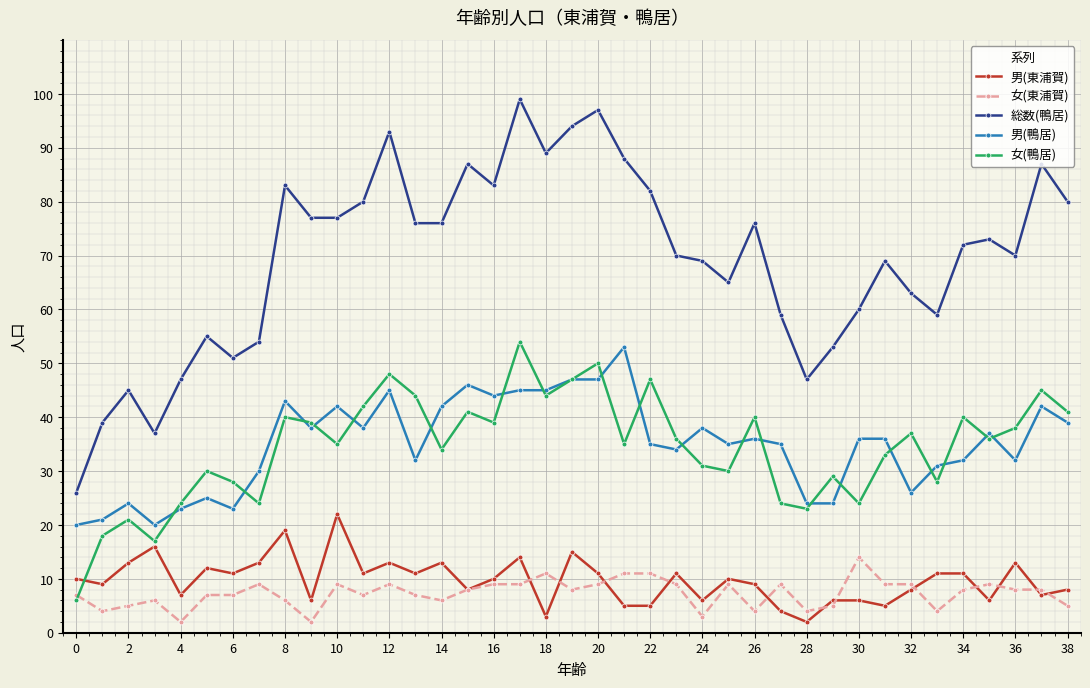

True or false: 総数(鴨居) and 男(東浦賀) intersect in this chart.

False